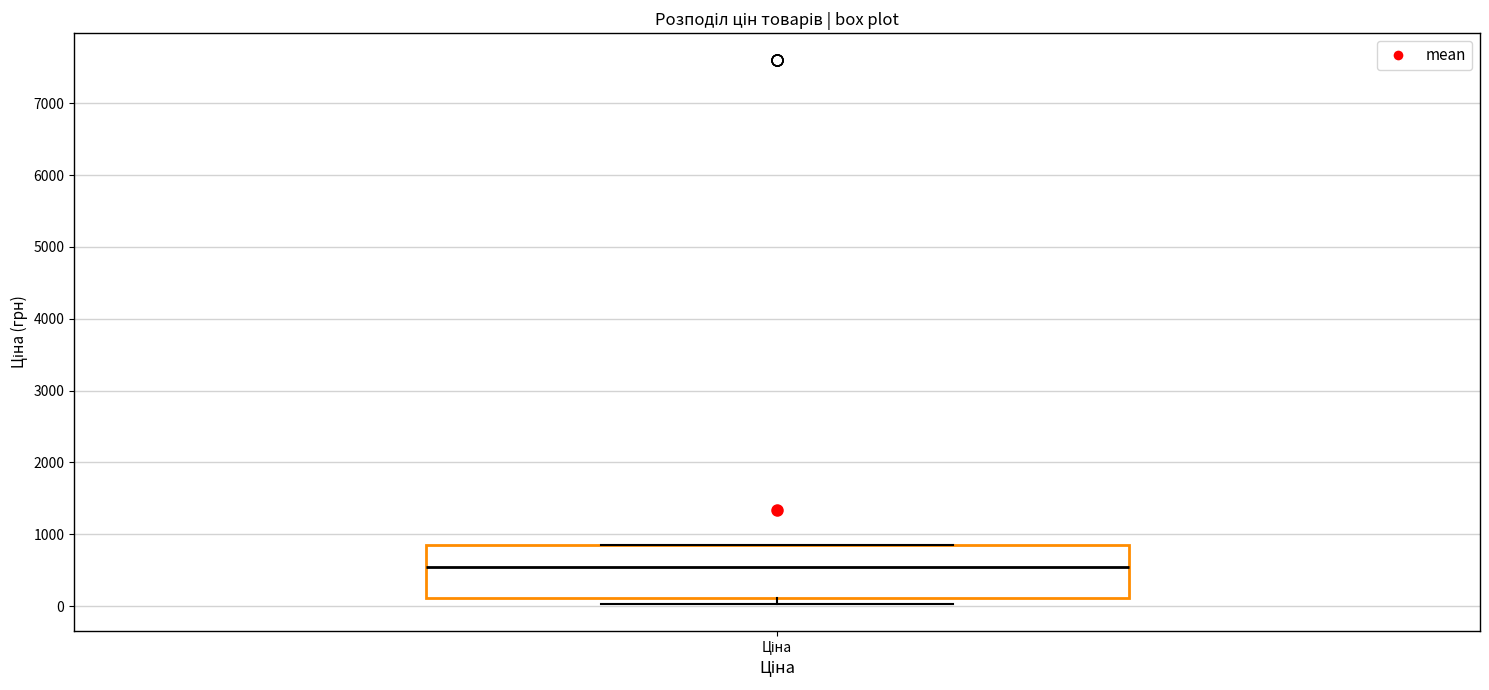

Where does the median line of the box for Ціна sit on the y-axis? The values are not printed on the chart, so give them approximately, as read against the axis.

500